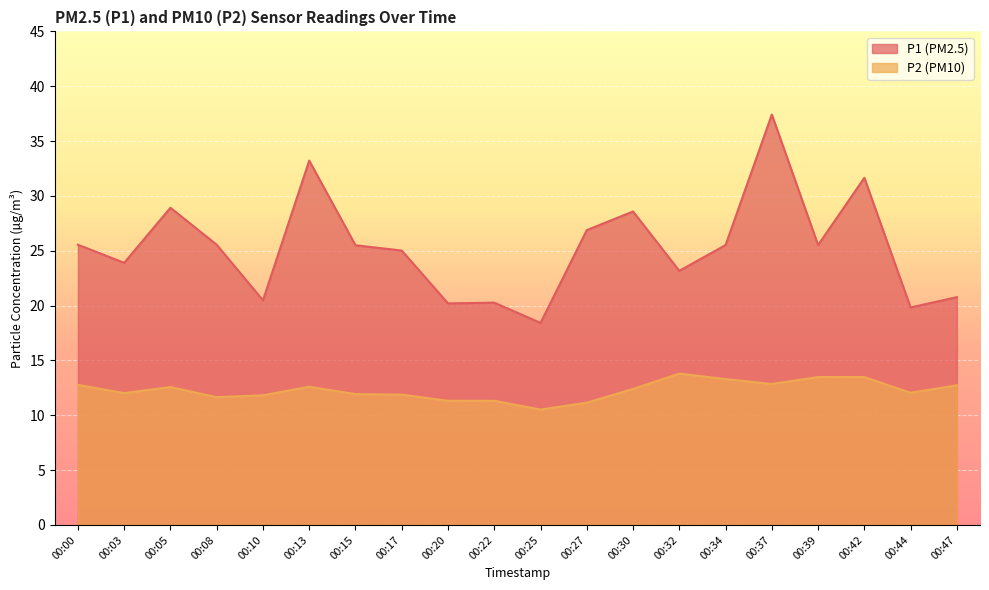

Rank the categories by P1 value from highest to lowest.

00:37, 00:13, 00:42, 00:05, 00:30, 00:27, 00:00, 00:08, 00:34, 00:39, 00:15, 00:17, 00:03, 00:32, 00:47, 00:10, 00:22, 00:20, 00:44, 00:25